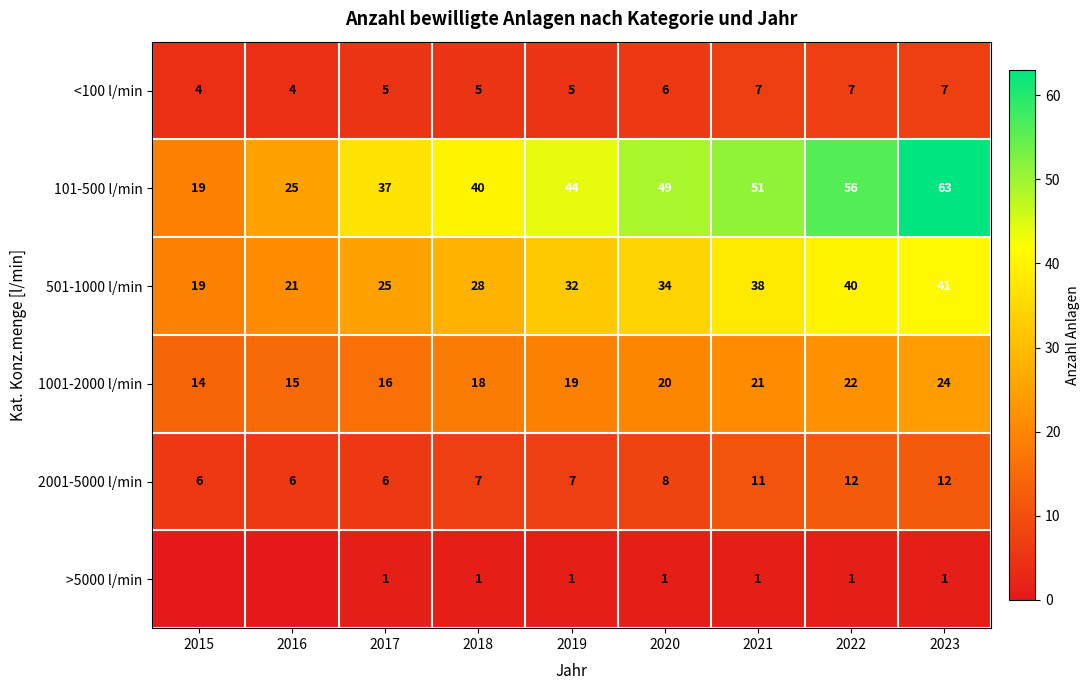

Rank the series at 2023 from highest to lowest value.

101-500 l/min, 501-1000 l/min, 1001-2000 l/min, 2001-5000 l/min, <100 l/min, >5000 l/min